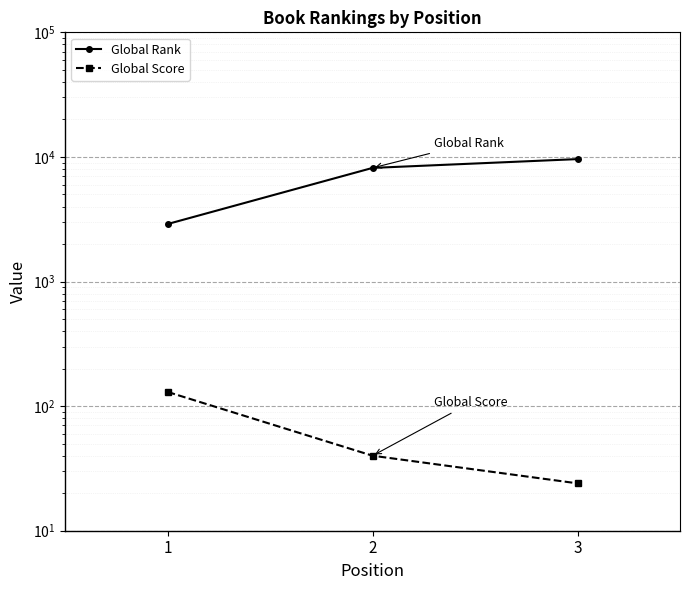

Rank the categories by Global Rank value from highest to lowest.

3, 2, 1